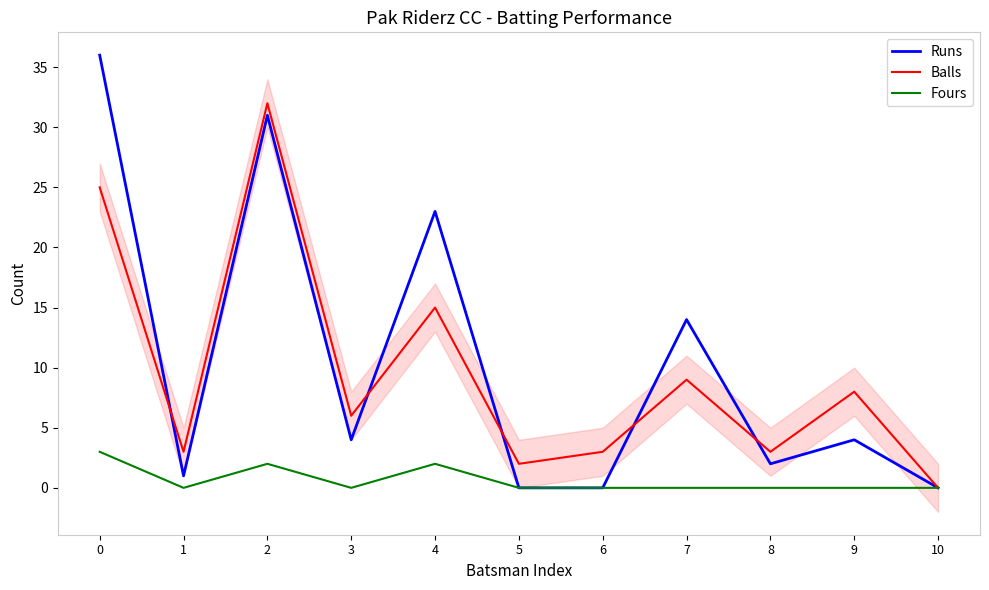

Rank the series at 10 from highest to lowest value.

Runs, Balls, Fours